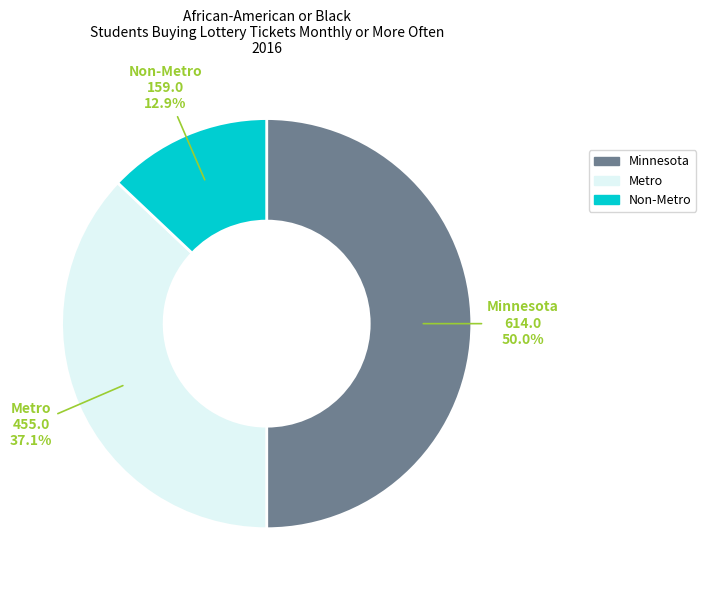

Combined, what portion of the pie is Non-Metro and Metro?

50.0%